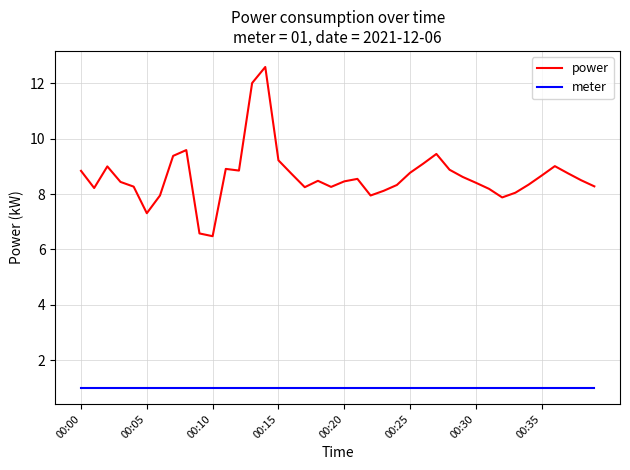

In power, how many points are higher than both neighbors (excluding endpoints)?

8